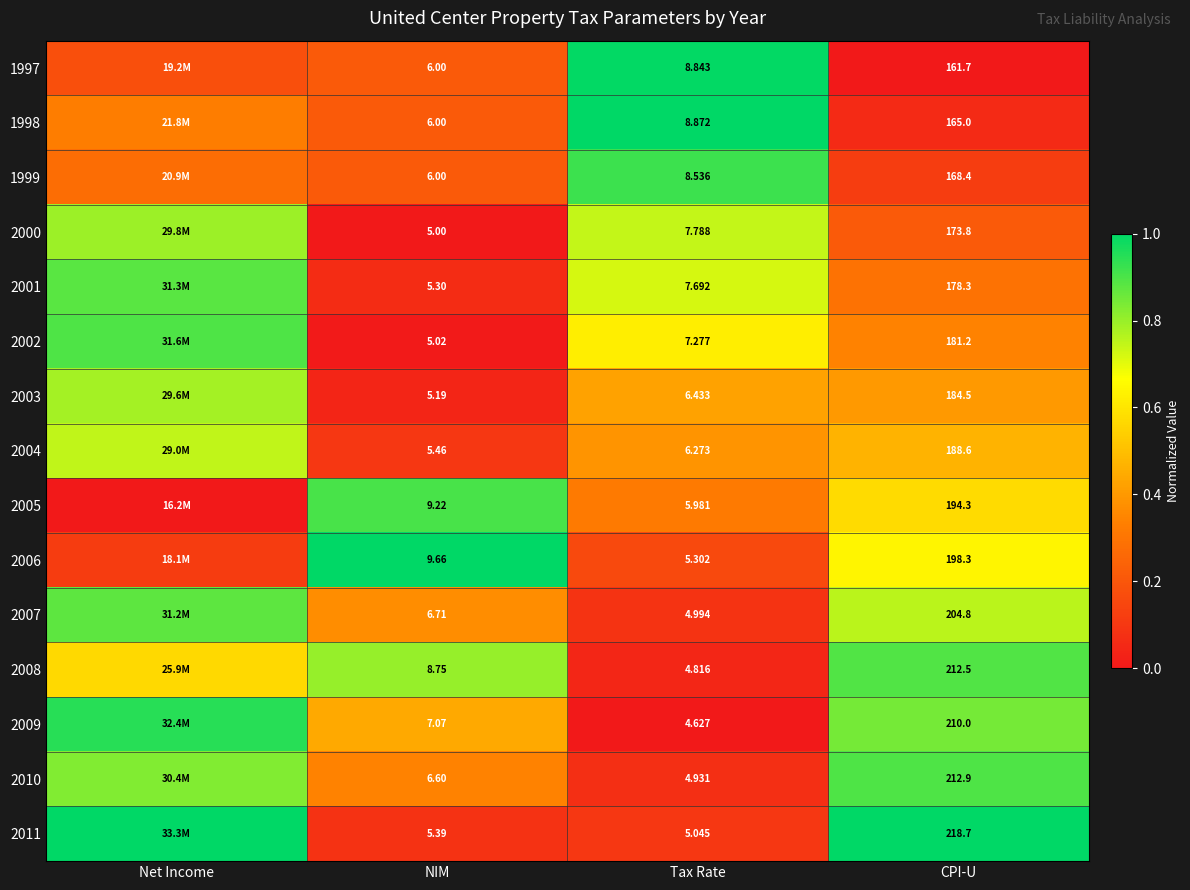

List the series in order of their peak value, lowest first.

2004, 2003, 2000, 2007, 2001, 2008, 2002, 2010, 2005, 1999, 2009, 1997, 1998, 2006, 2011